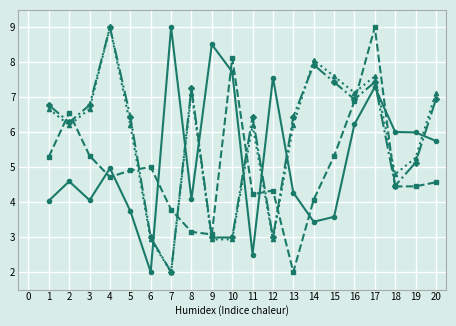

What is the spread (max minus min) of values at 15?

4.0